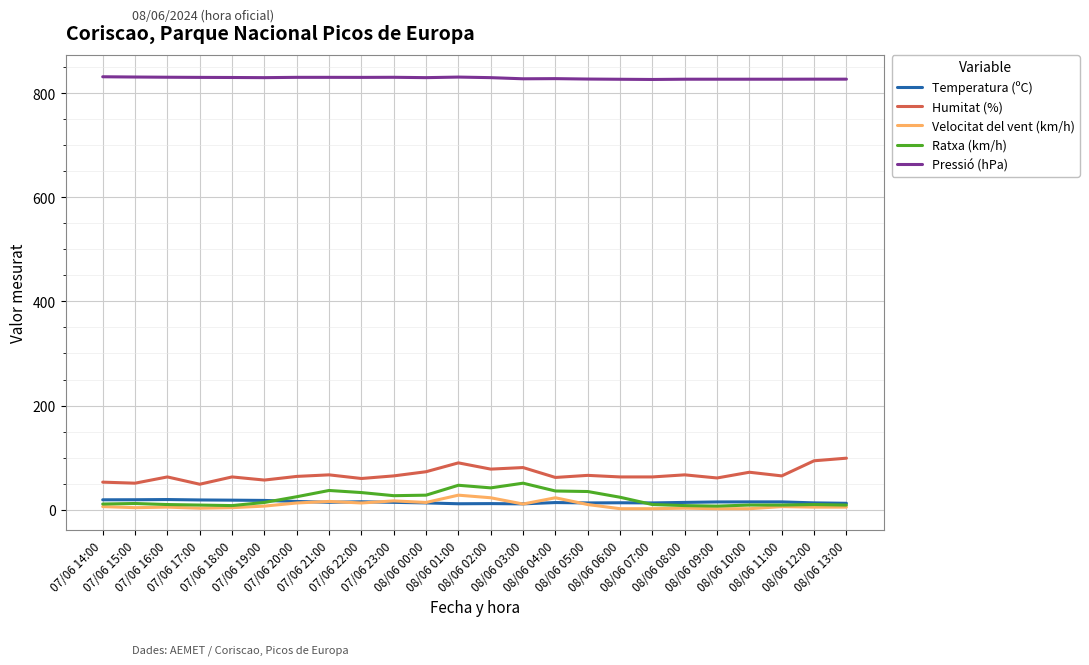

Where is the first local maximum for Humitat (%)?

07/06 16:00